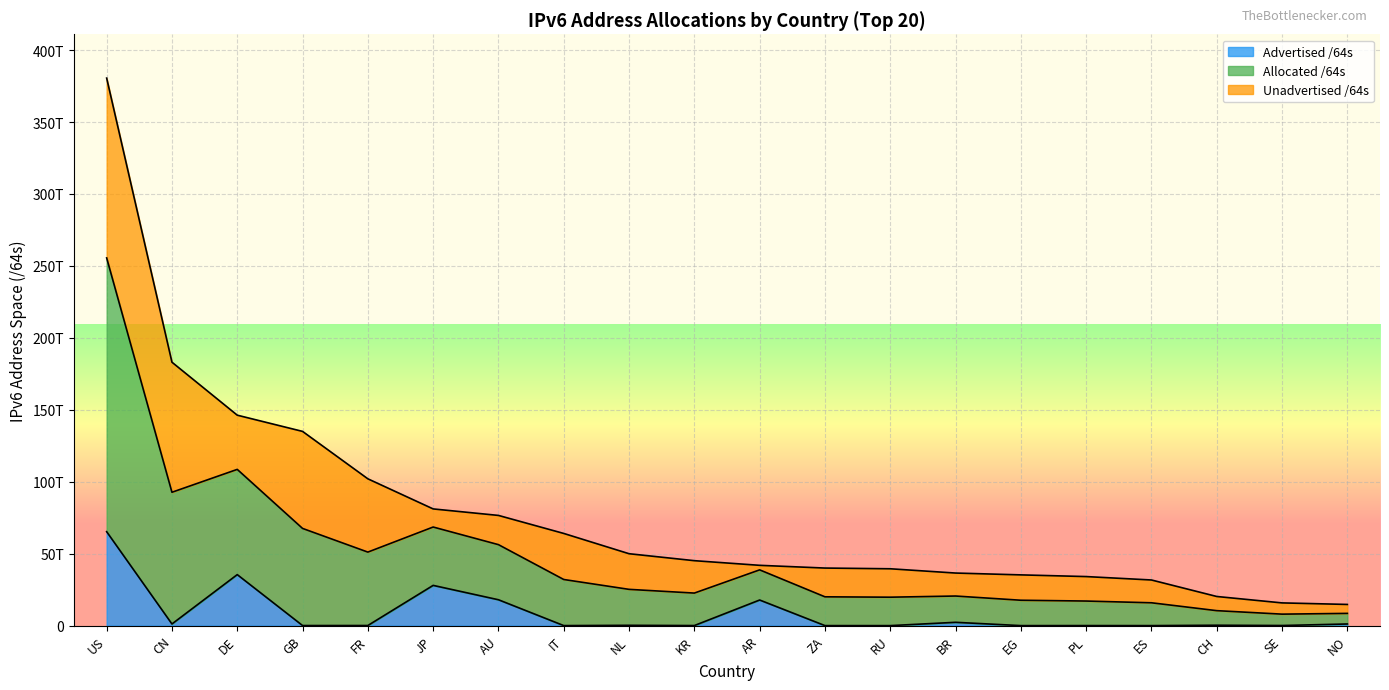

What is the label of the 9th point from the right?

ZA